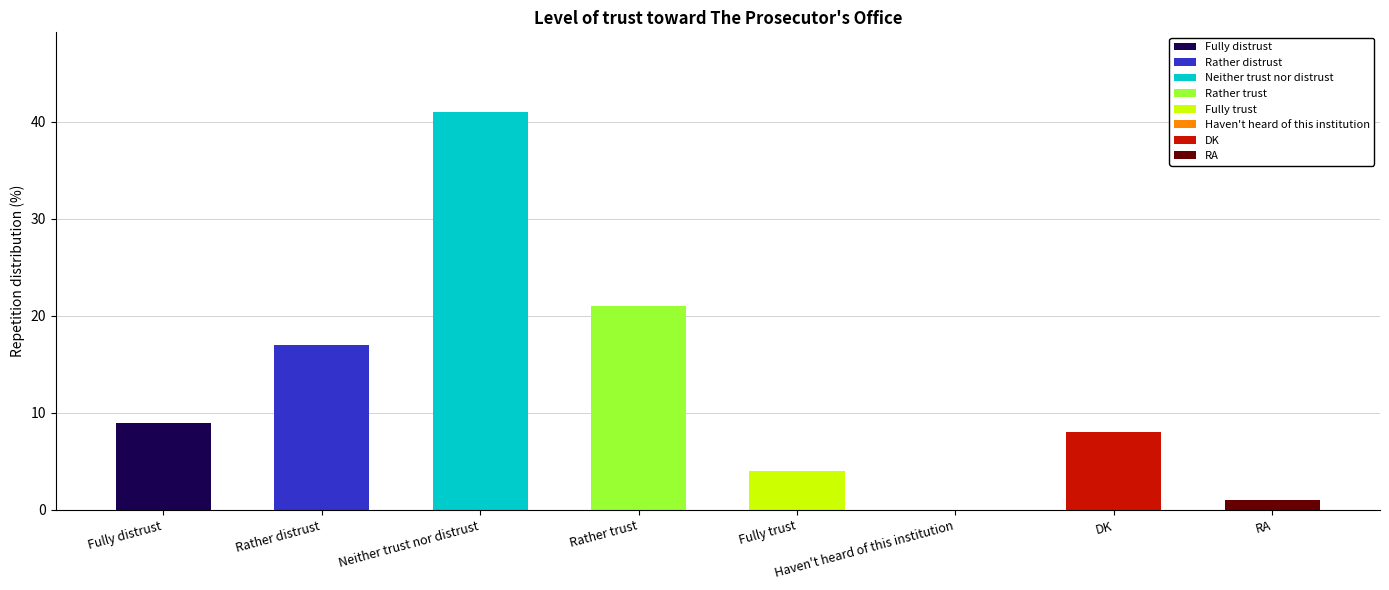

Reading left to right, transcribe all the data shown in this chart.

Fully distrust=9	Rather distrust=17	Neither trust nor distrust=41	Rather trust=21	Fully trust=4	Haven't heard of this institution=0	DK=8	RA=1